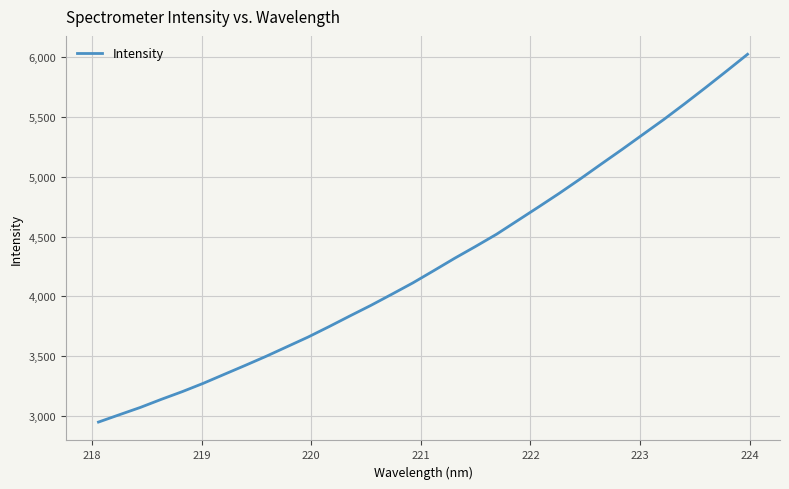

What is the difference between the maximum and minimum values?

3071.0